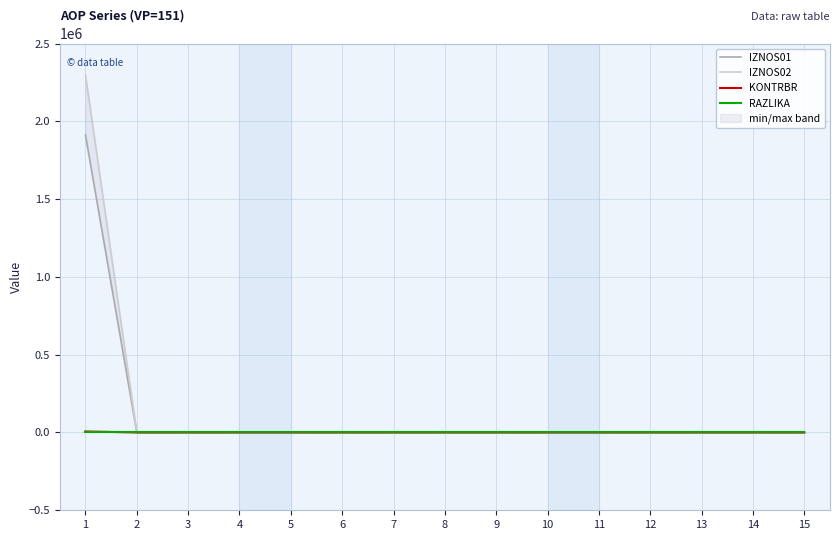

What is the difference between the maximum and second lowest values in the KONTRBR series?

6506.2